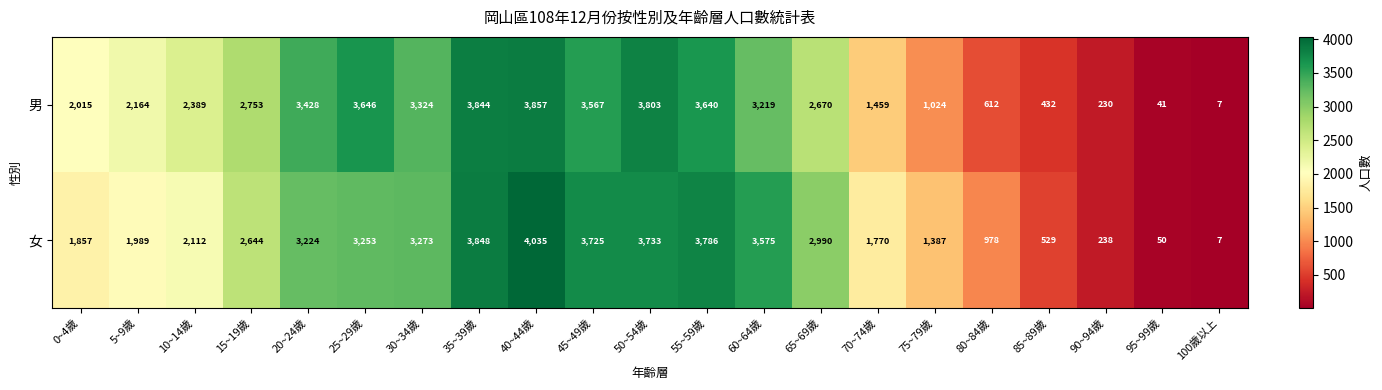

At which category is the sum across all series the highest?

40~44歲